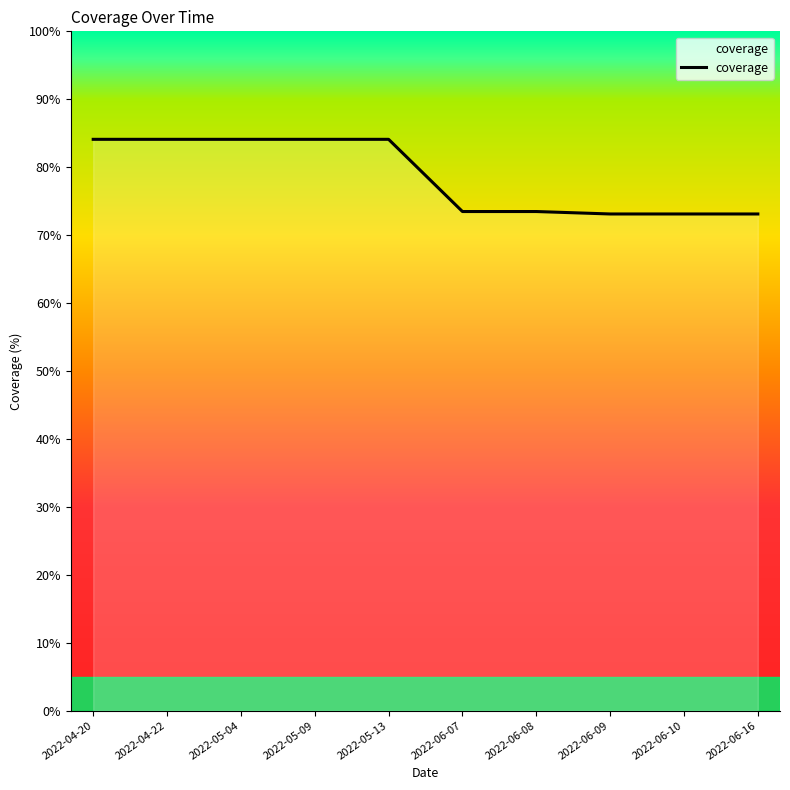

Does the chart display data point markers on the line(s)?

No